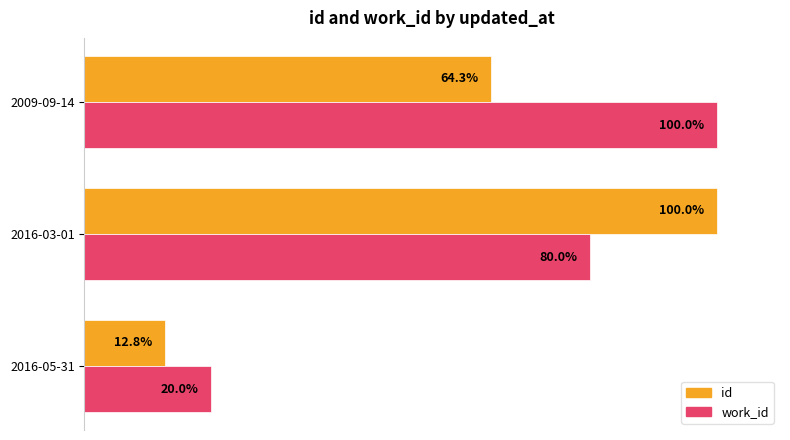

Where is work_id nearest to the value 60?

2016-03-01